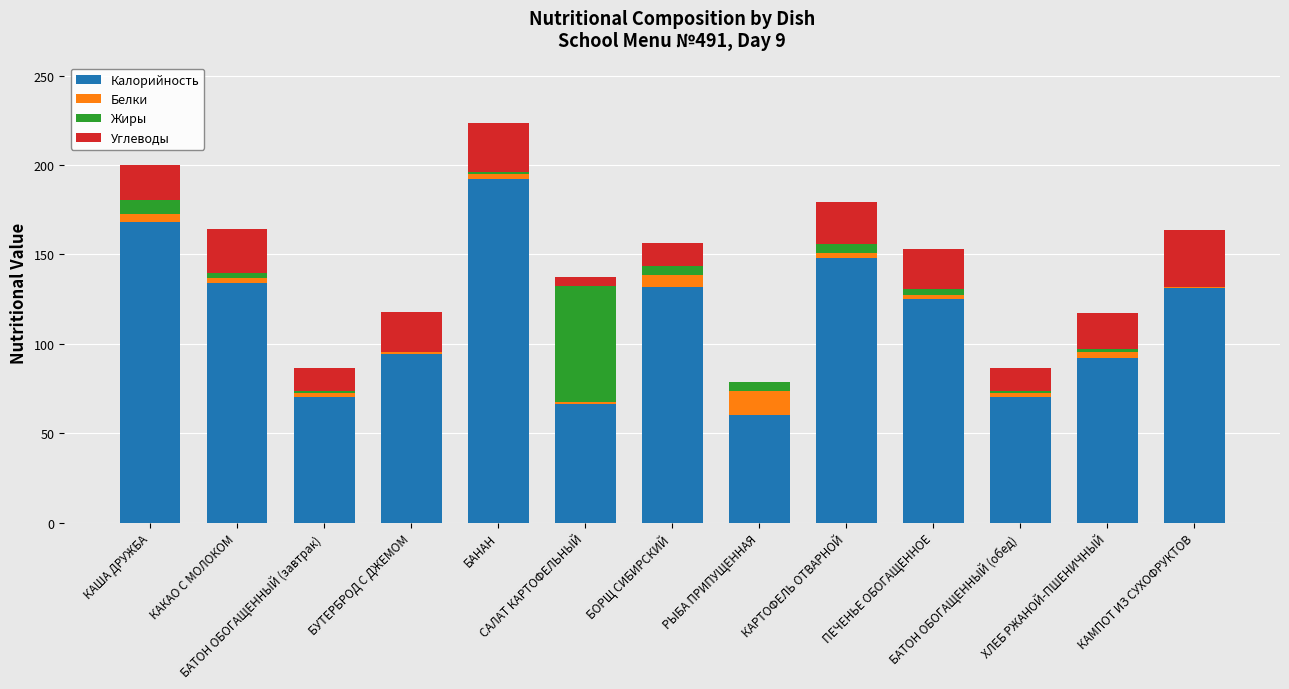

What is the maximum value for Калорийность?

192.0